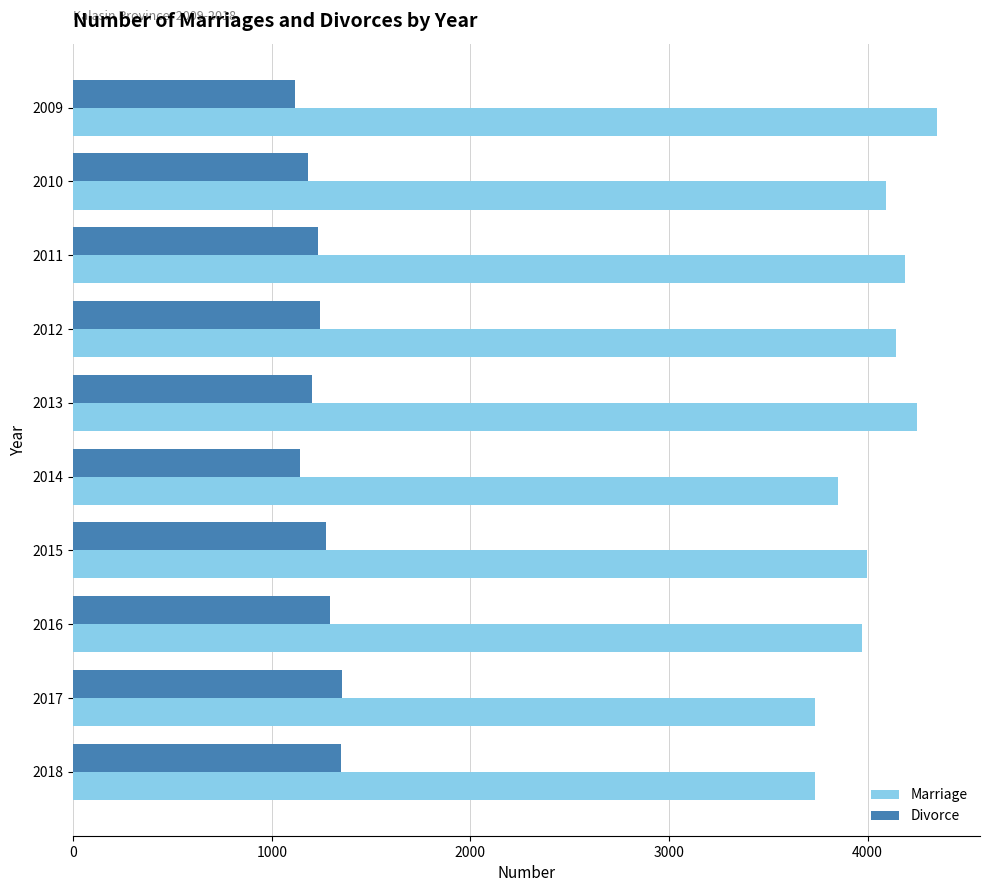

Rank the series at 2009 from lowest to highest value.

Divorce, Marriage